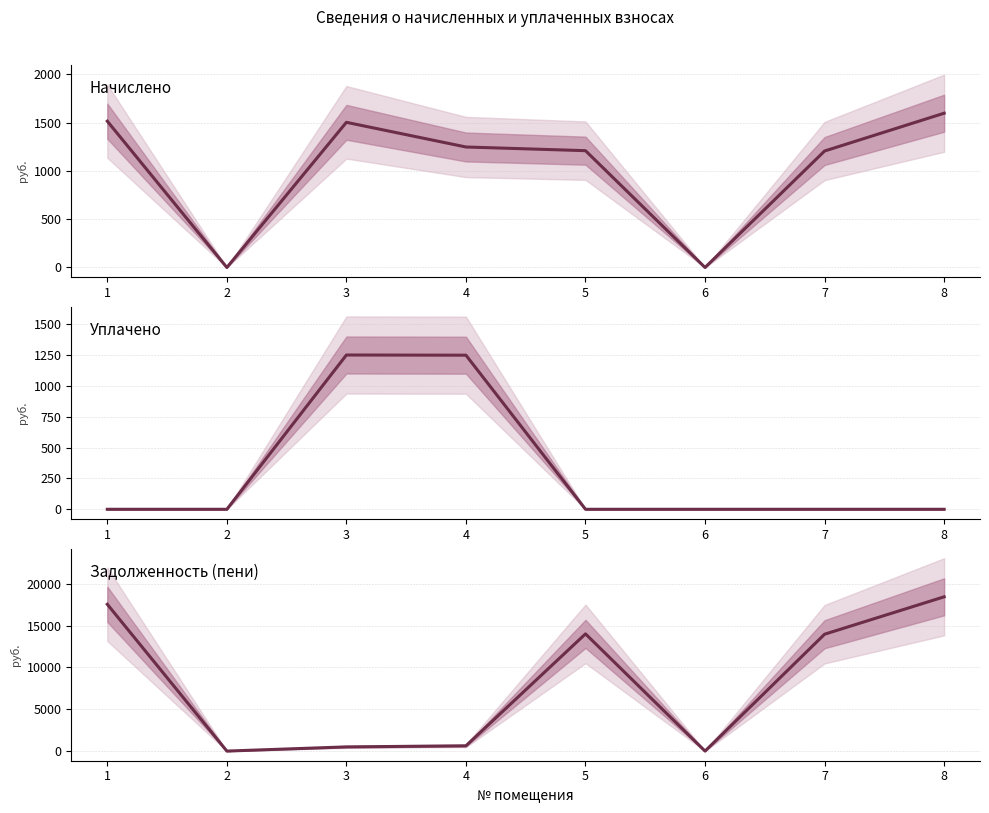

True or false: начислено and уплачено cross at least once.

False